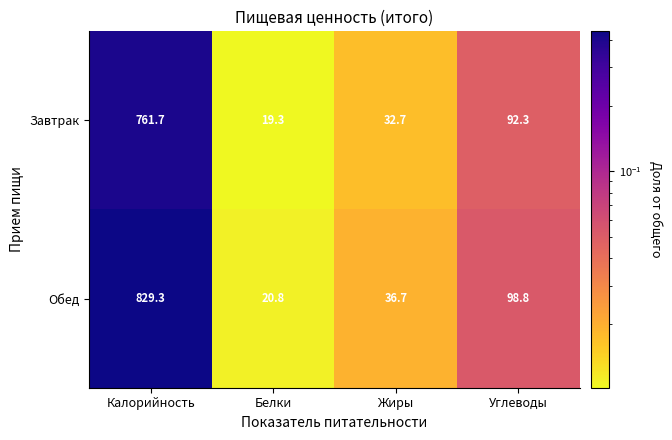

Reading right to left, extract all data points from this chart.

Завтрак: Углеводы=92.3	Жиры=32.7	Белки=19.3	Калорийность=761.7
Обед: Углеводы=98.8	Жиры=36.7	Белки=20.8	Калорийность=829.3